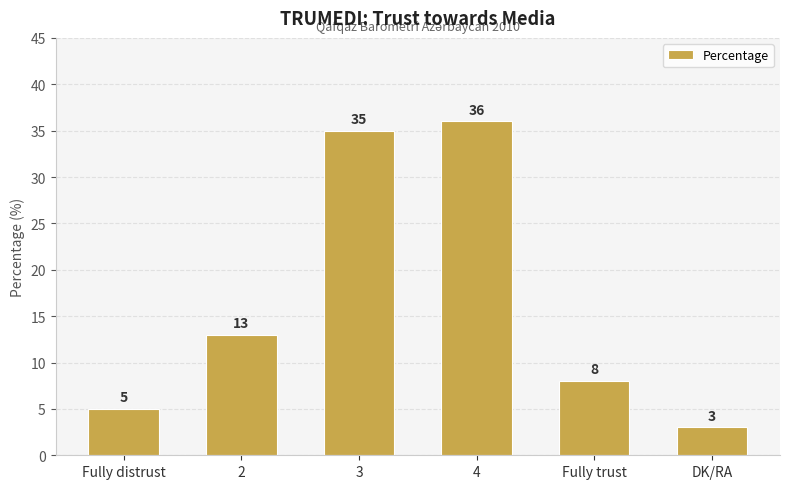

How many bars are there in total?

6